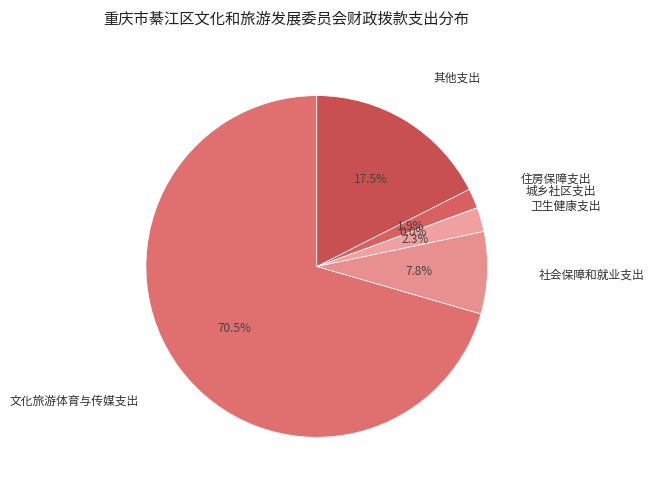

Does any single category account for the majority?

Yes